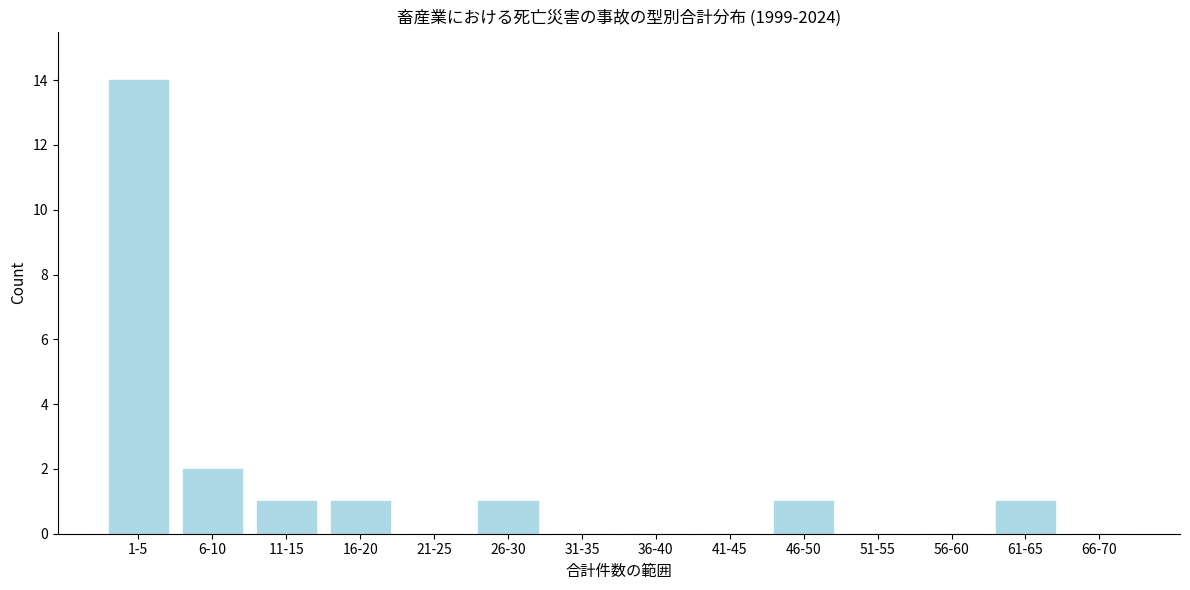

Reading left to right, transcribe all the data shown in this chart.

1-5=14	6-10=2	11-15=1	16-20=1	21-25=0	26-30=1	31-35=0	36-40=0	41-45=0	46-50=1	51-55=0	56-60=0	61-65=1	66-70=0